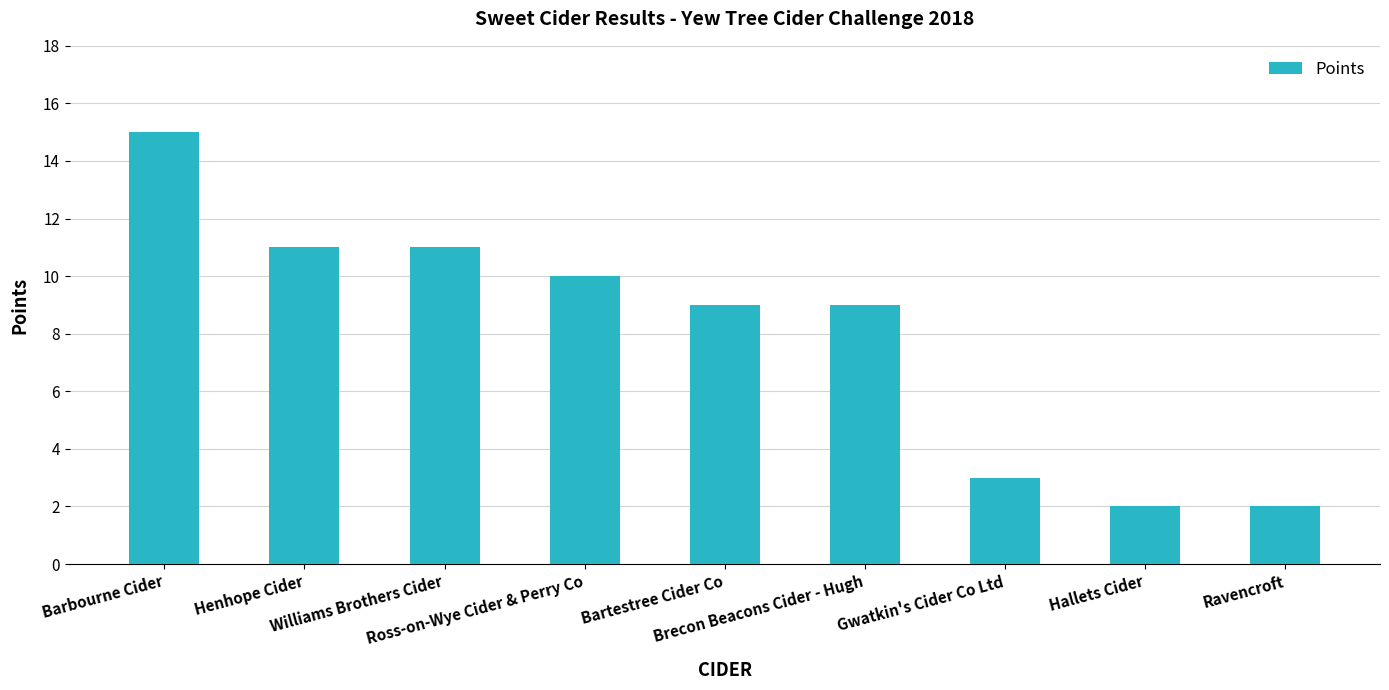

True or false: the data shows 21 at Barbourne Cider.

False